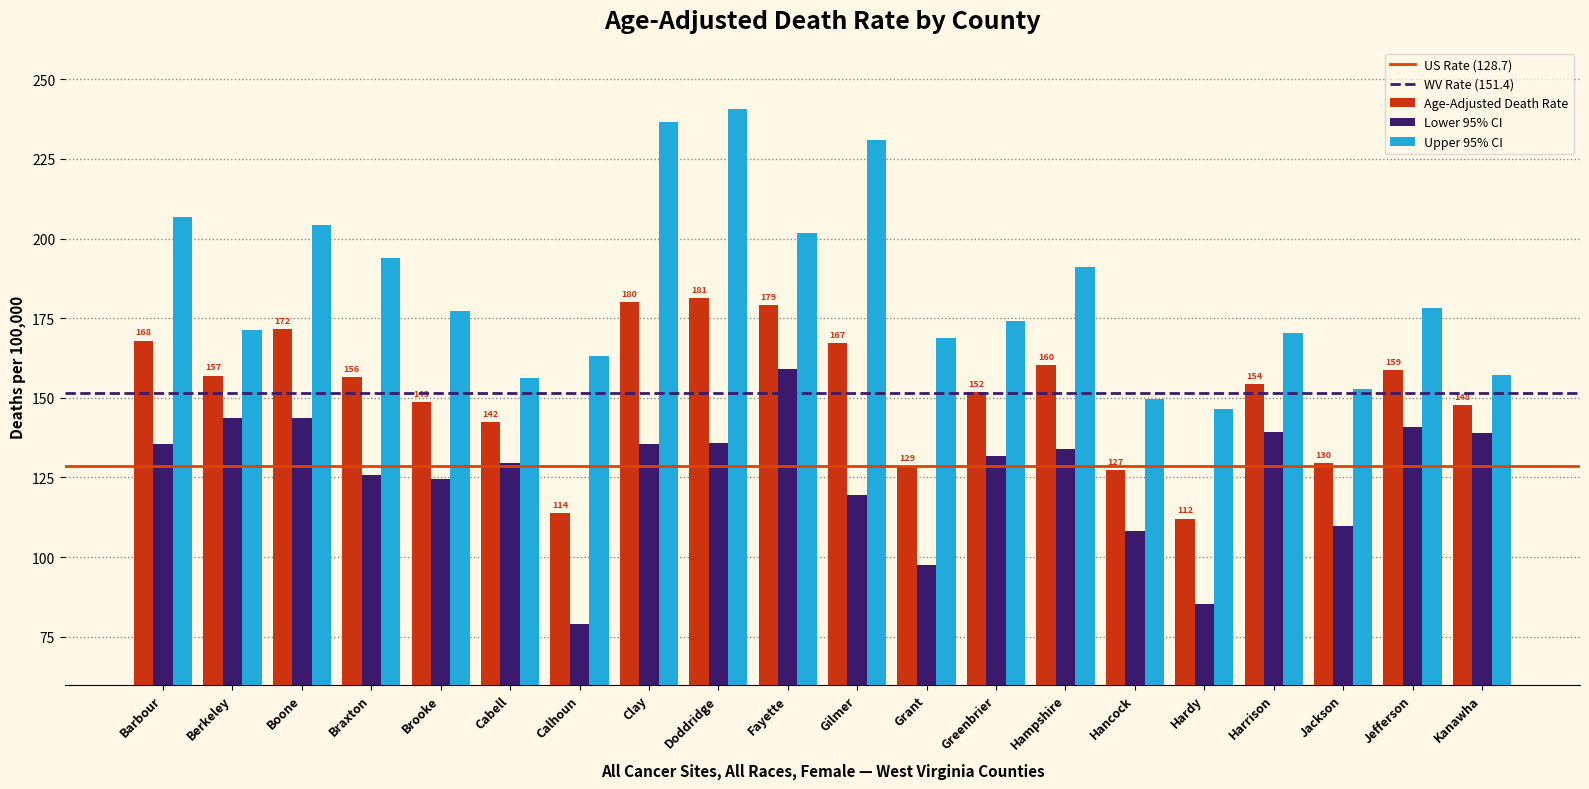

What is the total value across all series at Calhoun?

355.8